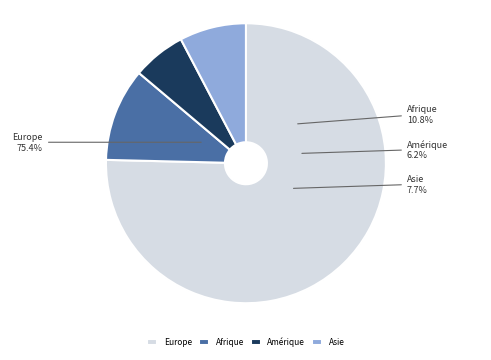

To the nearest percent, what portion does Asie represent?

8%